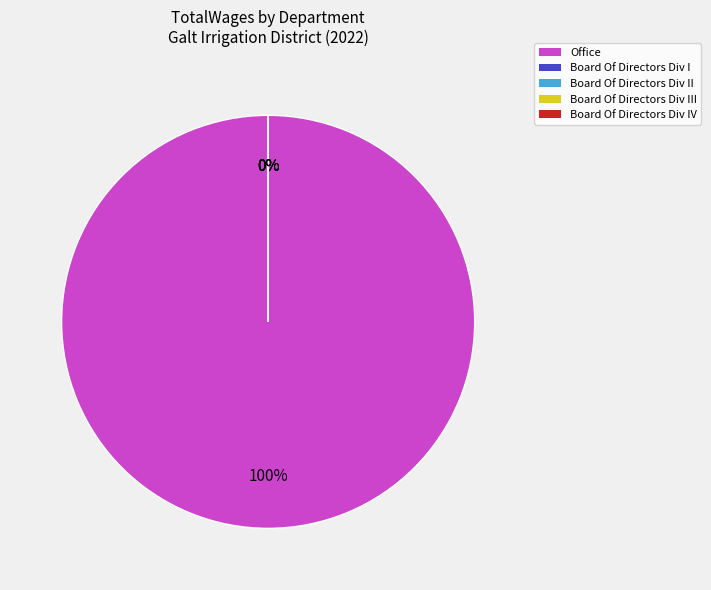

What percentage do Office and Board Of Directors Div IV together represent?

100.0%